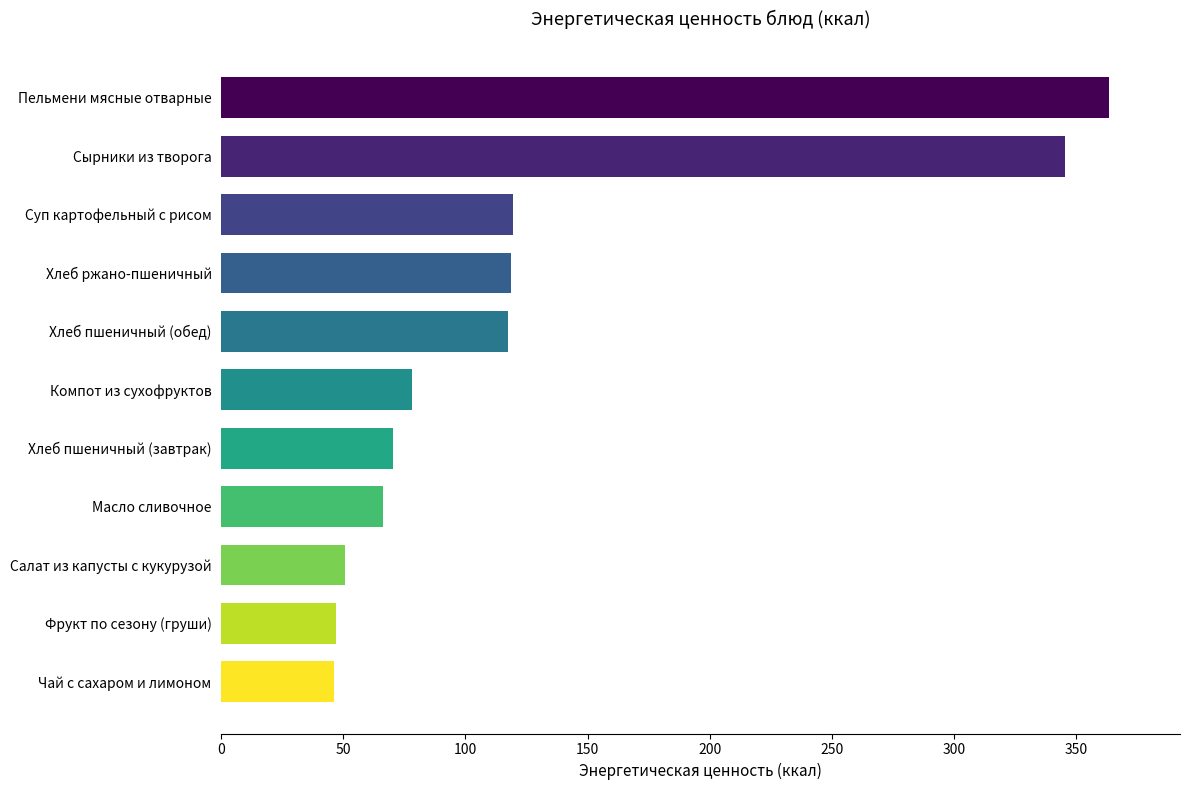

Is it true that the value at Суп картофельный с рисом is 193.5?

False